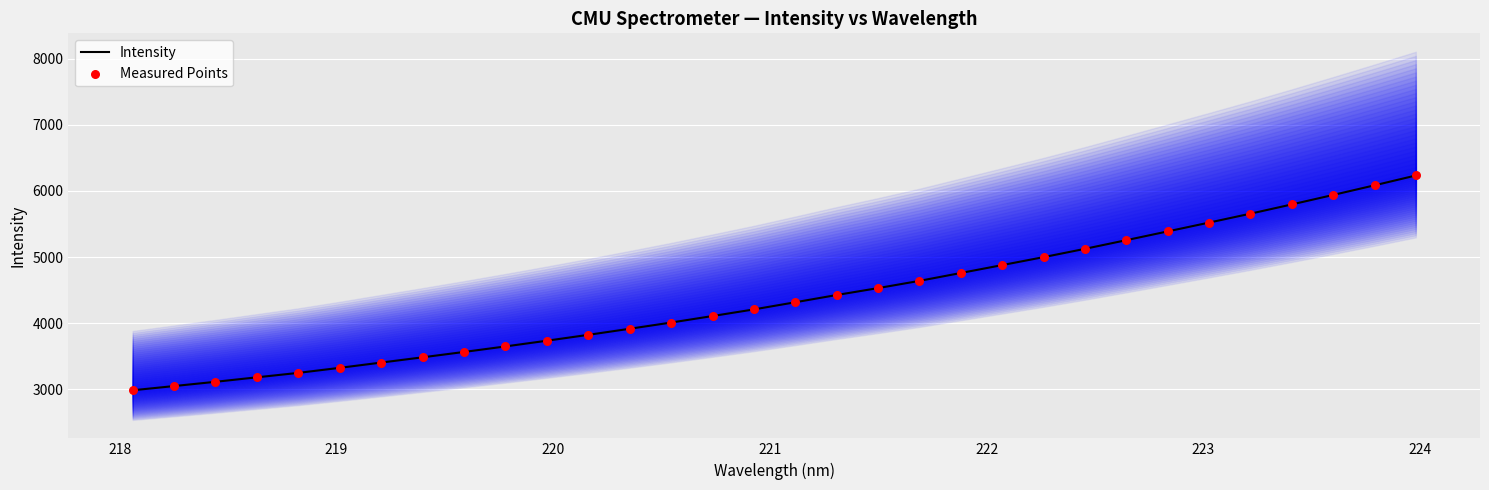

Which series has the largest total across all categories?

Intensity